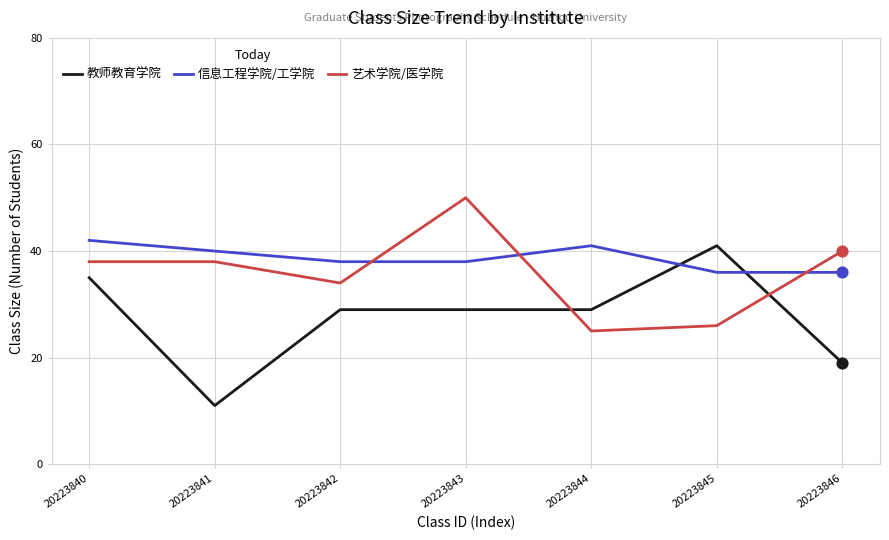

At how many categories does at least one series exceed 33?

7